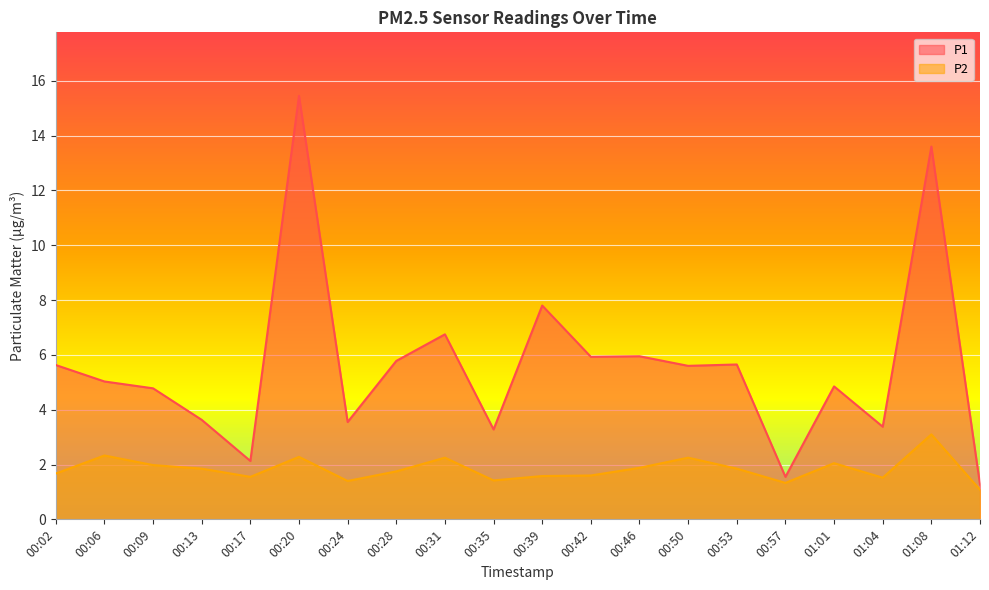

How many lines are shown in the chart?

2